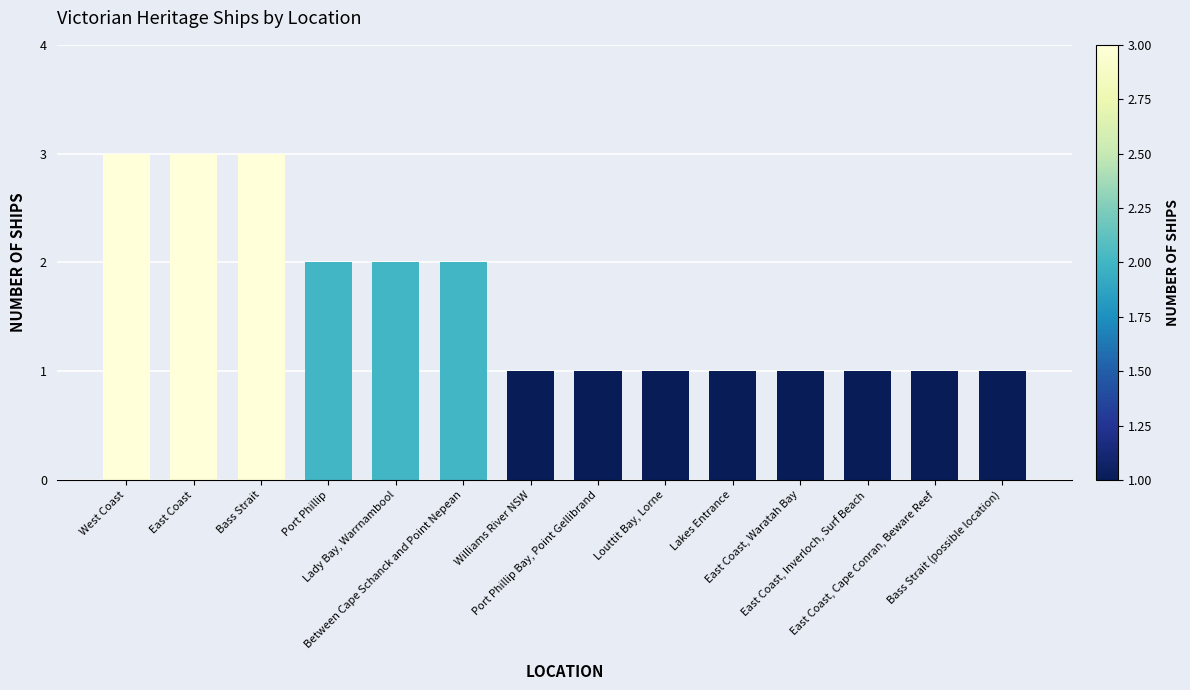

What is the label of the 10th bar from the left?

Lakes Entrance